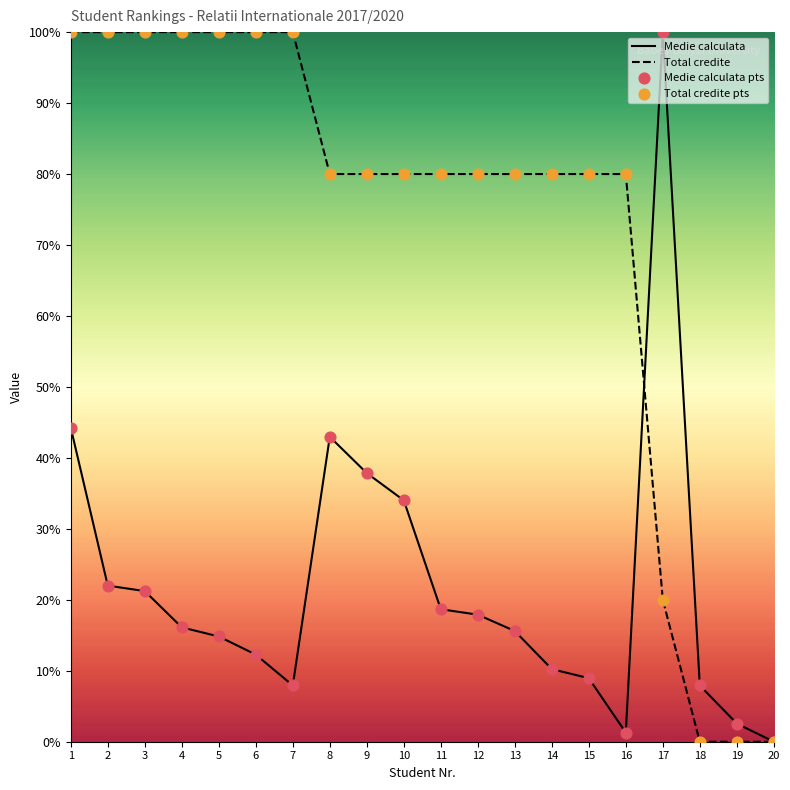

Which series reaches the maximum Y coordinate?

Medie calculata